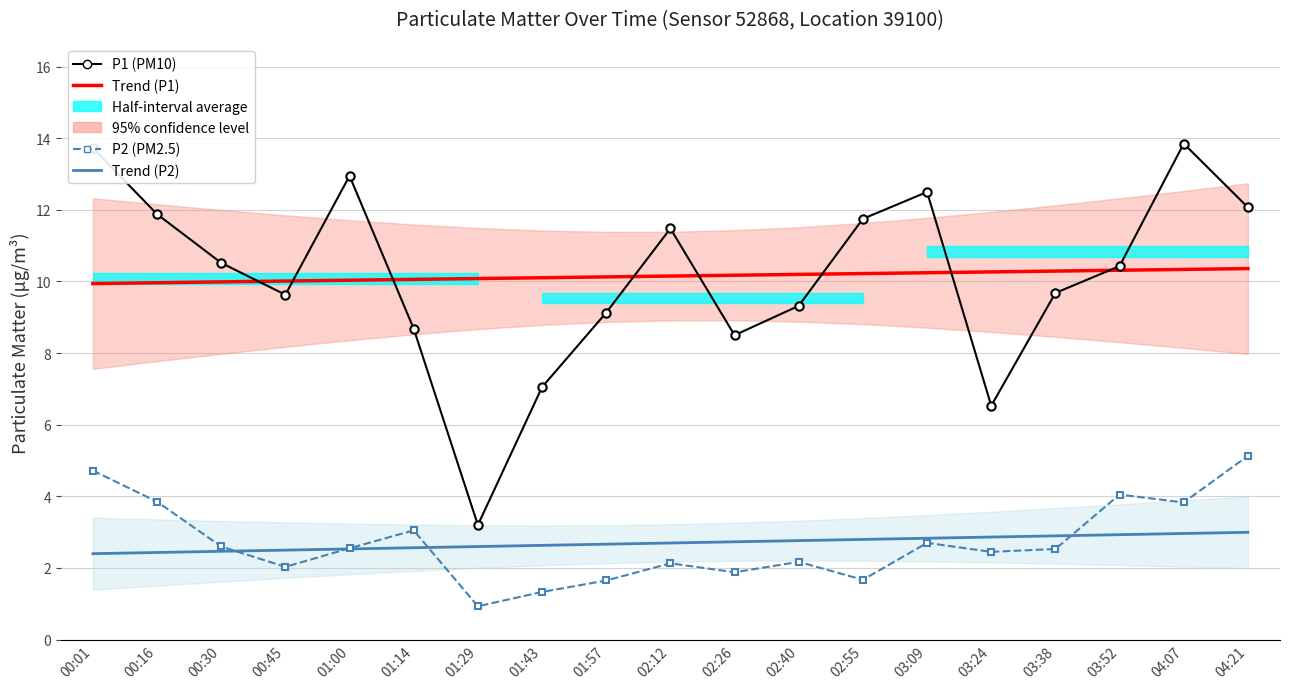

Where is the first local maximum for P2 (PM2.5)?

01:14